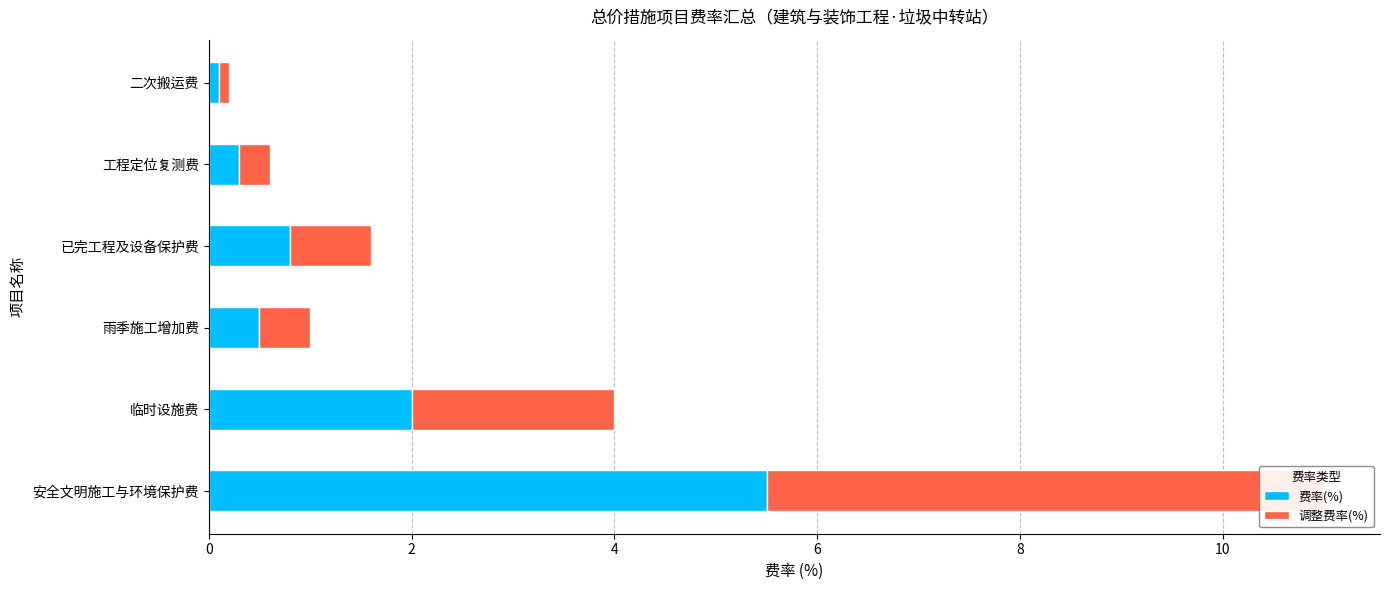

The value of 费率(%) at 临时设施费 is 2.0. True or false?

True